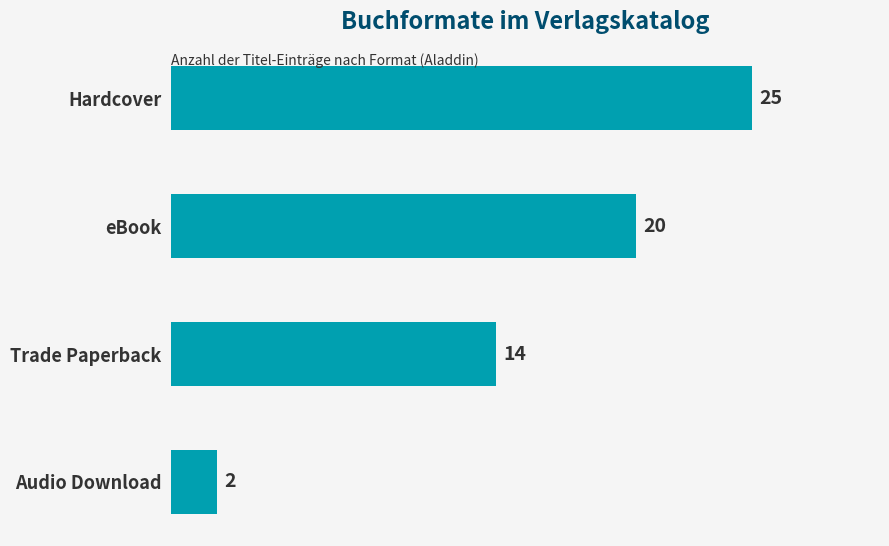

The chart shows a value of 40 at Hardcover. True or false?

False